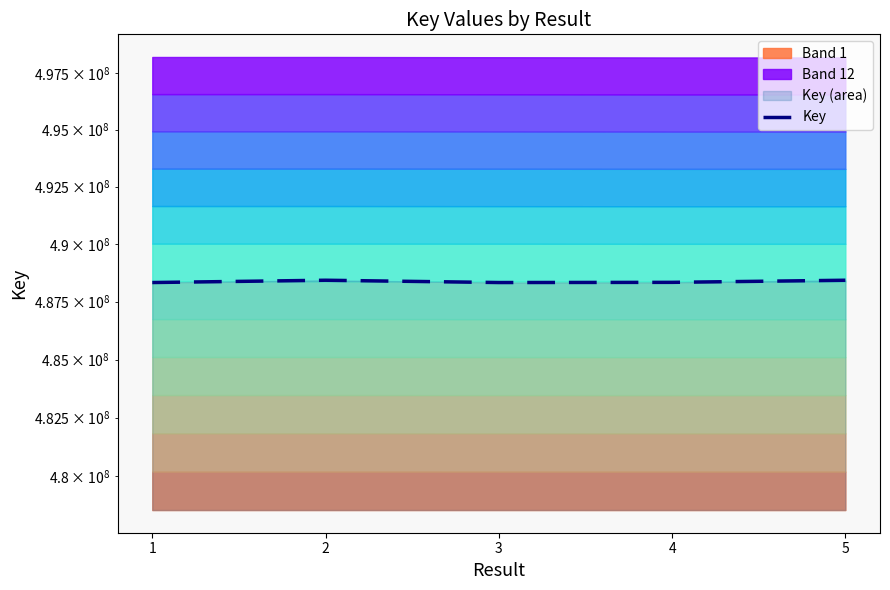

Rank the categories by value from lowest to highest.

3, 1, 4, 5, 2